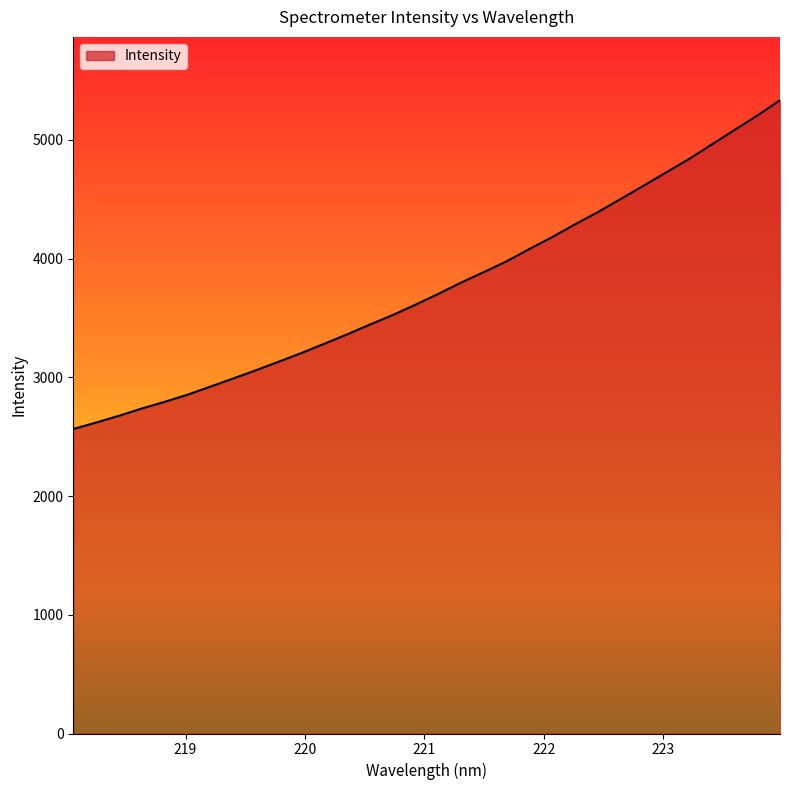

What is the maximum value shown in the chart?

5335.1